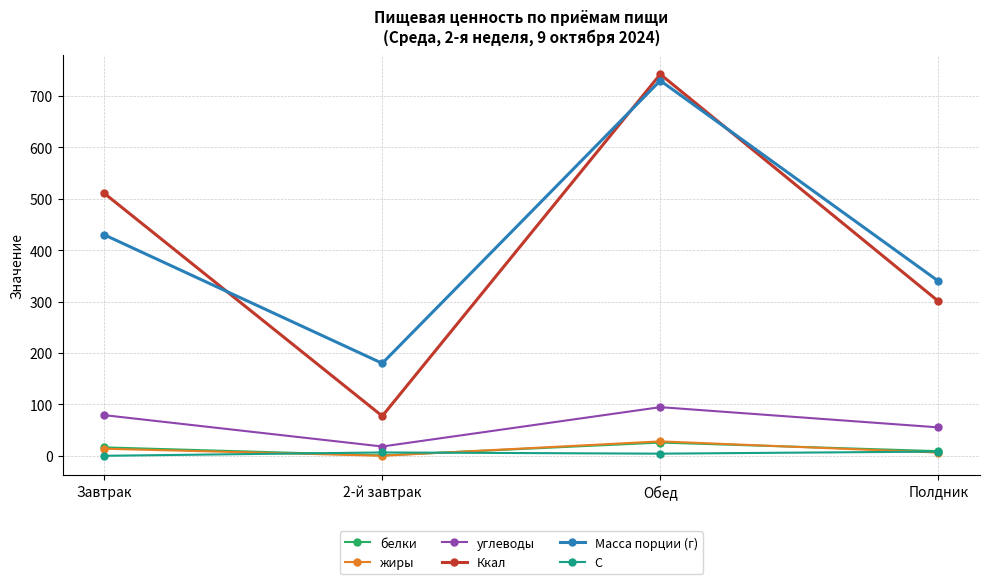

At which category does the chart reach its peak across all series?

Обед